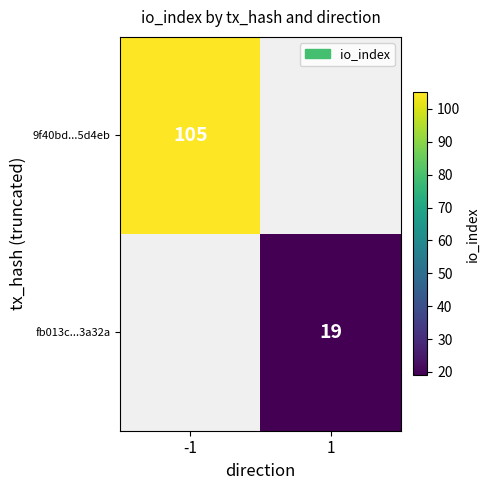

What is the smallest value displayed?

19.0